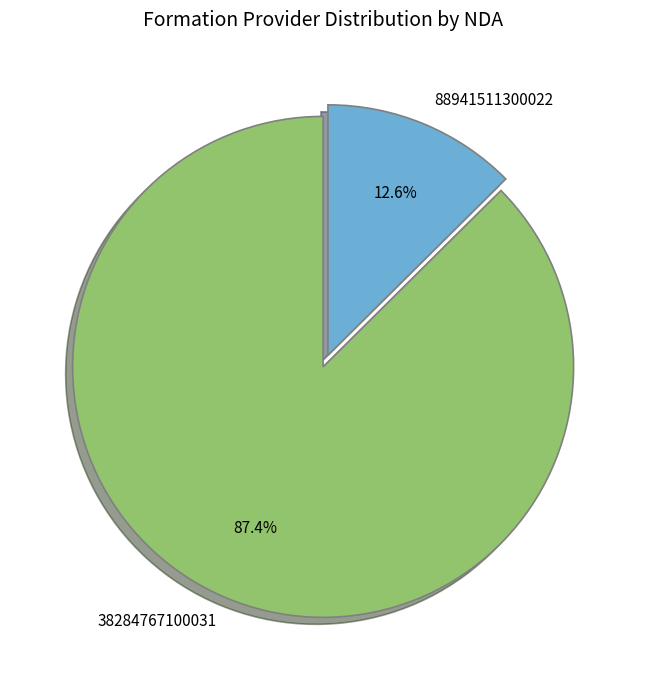

To the nearest percent, what portion does 38284767100031 represent?

87%